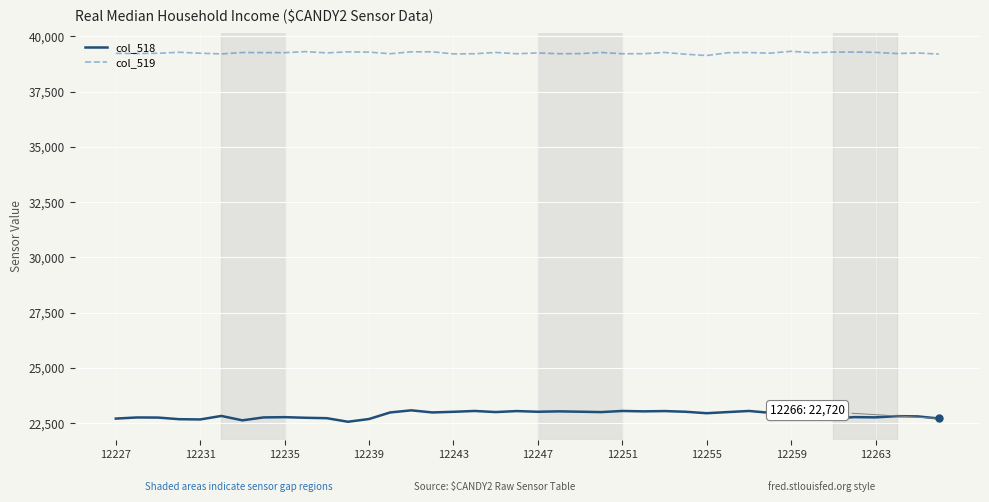

In col_519, how many points are lower than both neighbors (excluding endpoints)?

13